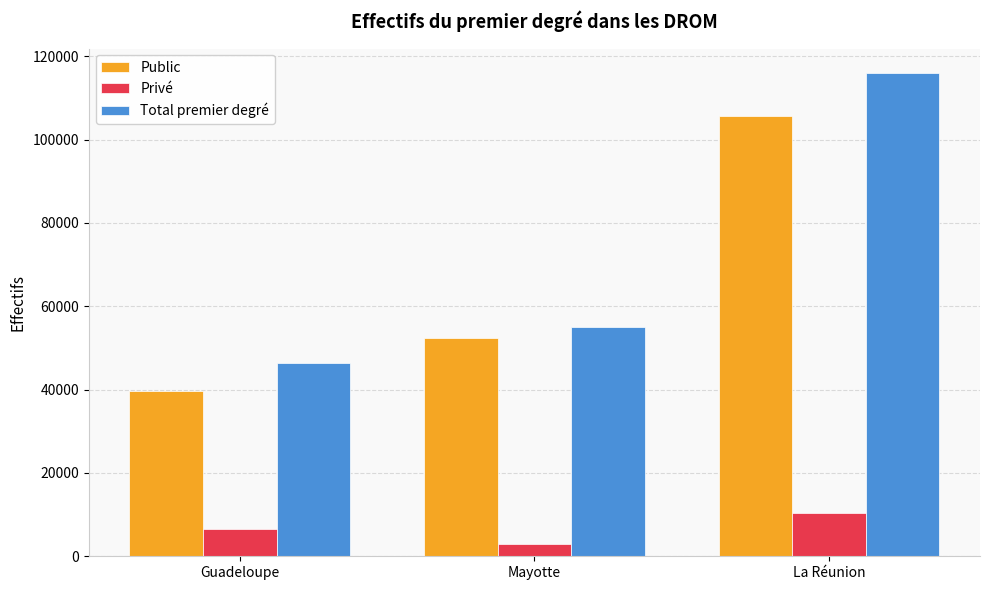

Which series has the widest spread of values?

Total premier degré